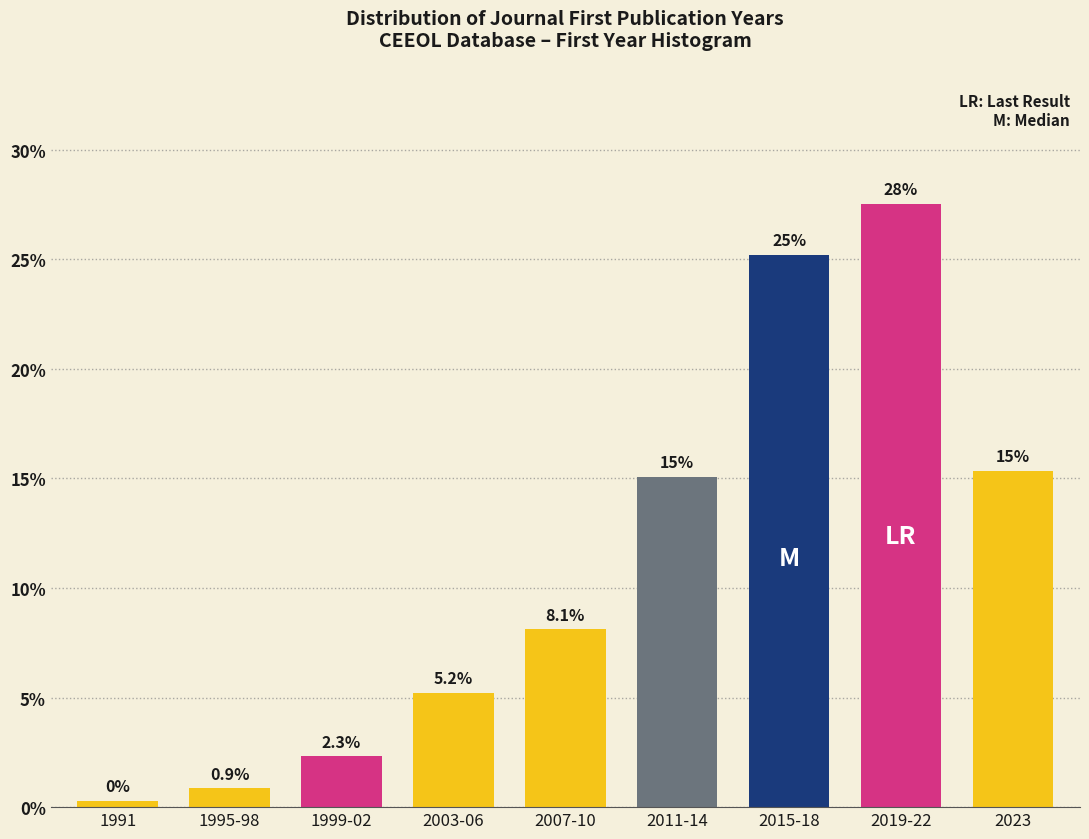

The chart shows a value of 10.9 at 2007-10. True or false?

False